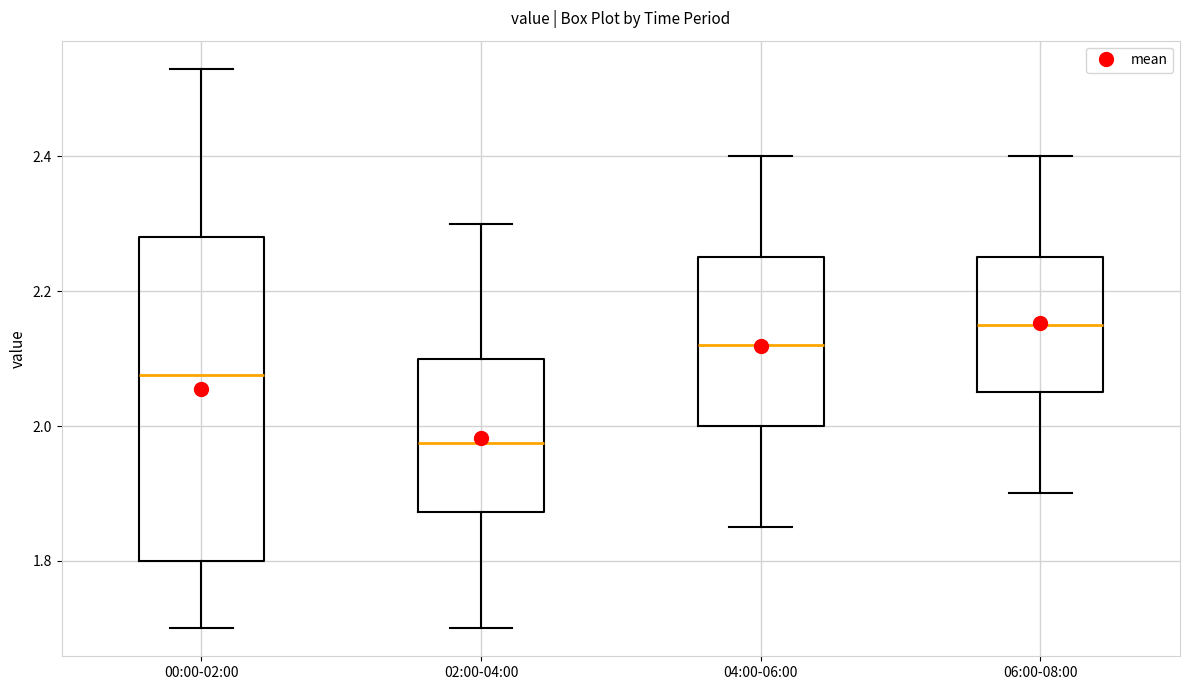

Where is the lower edge of the box for 02:00-04:00 on the y-axis? The values are not printed on the chart, so give them approximately, as read against the axis.

1.88